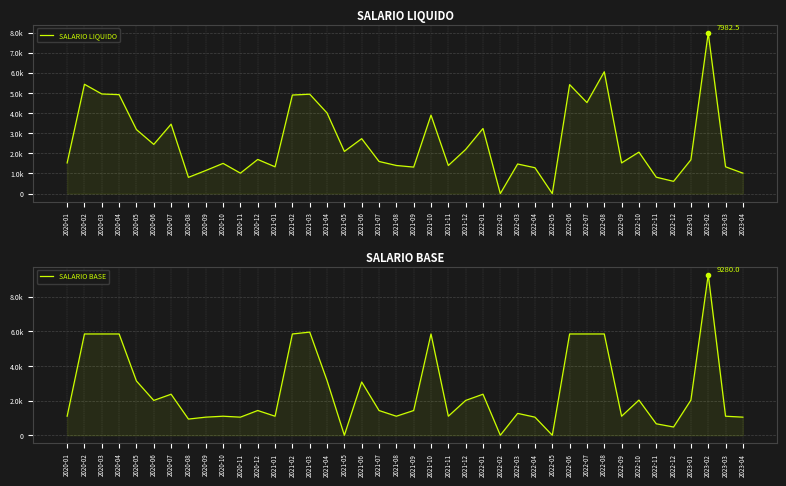

How many lines are shown in the chart?

2